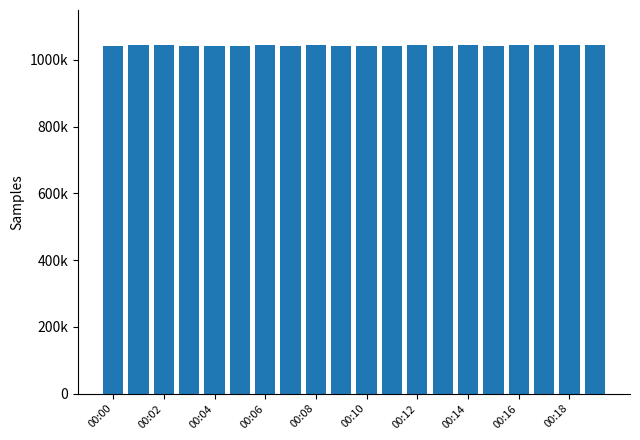

Are the bars horizontal?

No